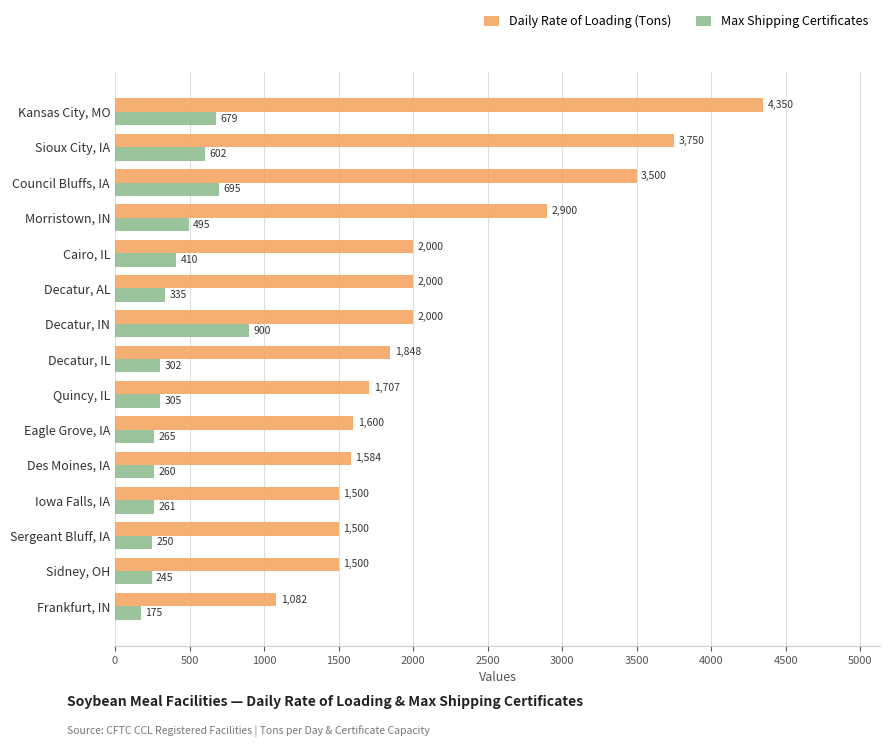

List the series in order of their overall mean, highest first.

Daily Rate of Loading (Tons), Max Shipping Certificates